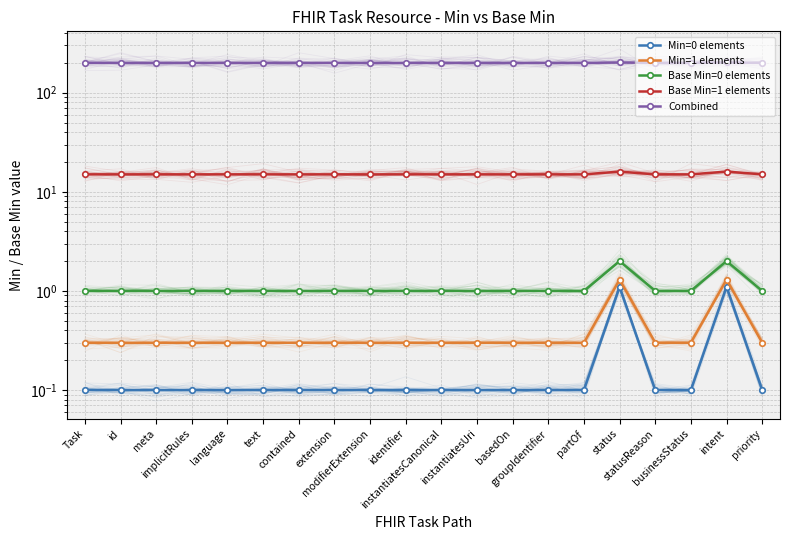

What is the label of the 20th point from the right?

Task